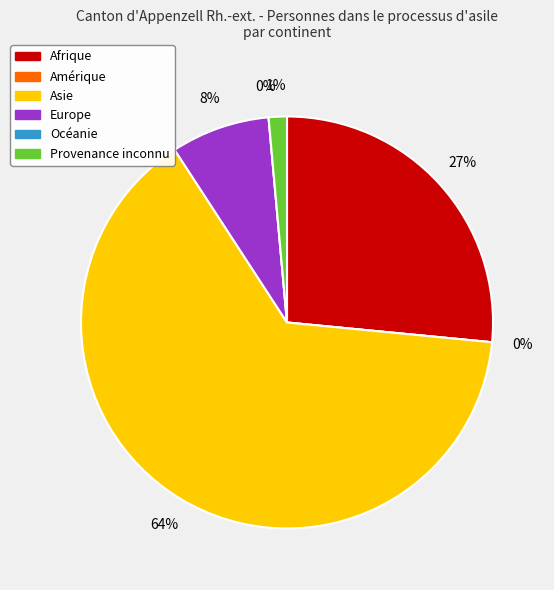

Rank the categories by value from lowest to highest.

Amérique, Océanie, Provenance inconnu, Europe, Afrique, Asie